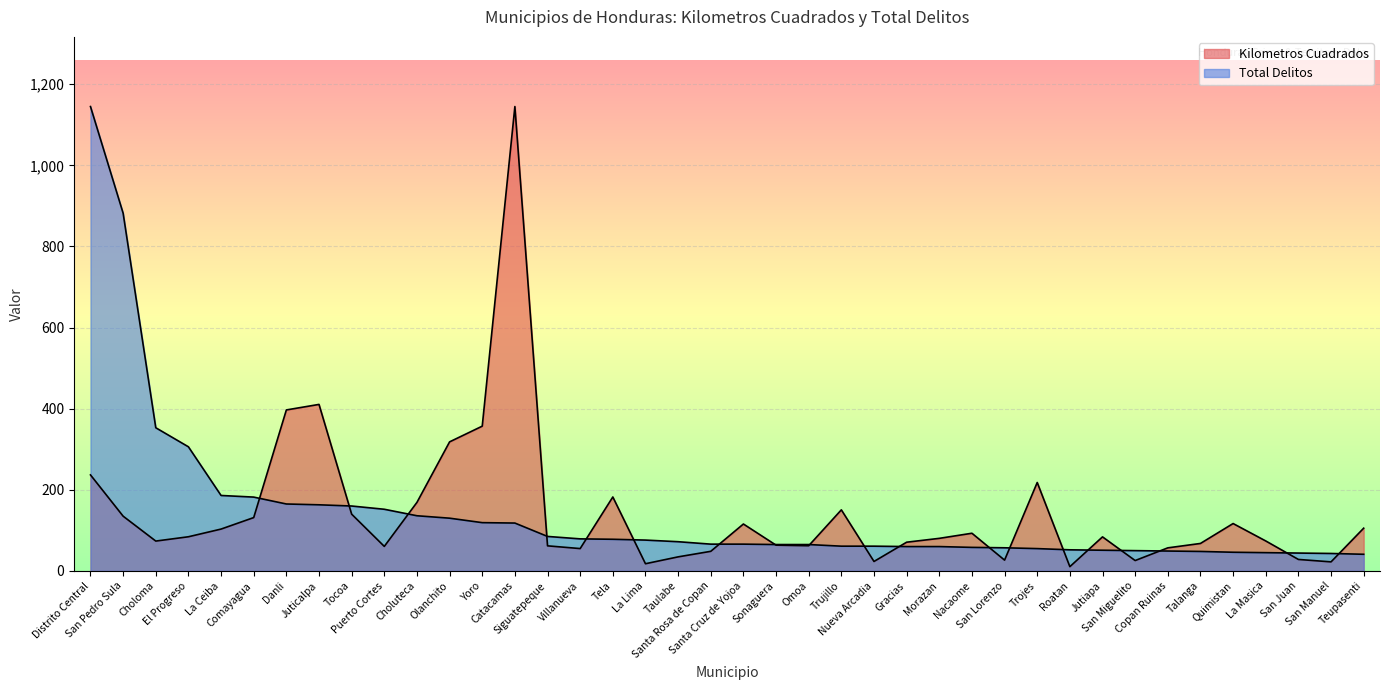

Reading left to right, transcribe all the data shown in this chart.

Kilometros Cuadrados: Distrito Central=236.7	San Pedro Sula=135.0	Choloma=73.6	El Progreso=84.2	La Ceiba=103.2	Comayagua=131.5	Danli=396.9	Juticalpa=410.6	Tocoa=139.9	Puerto Cortes=60.4	Choluteca=169.0	Olanchito=318.2	Yoro=356.9	Catacamas=1145.0	Siguatepeque=61.8	Villanueva=55.1	Tela=182.3	La Lima=17.7	Taulabe=34.6	Santa Rosa de Copan=48.3	Santa Cruz de Yojoa=115.6	Sonaguera=63.5	Omoa=62.1	Trujillo=150.6	Nueva Arcadia=23.3	Gracias=70.8	Morazan=80.3	Nacaome=92.9	San Lorenzo=26.6	Trojes=218.0	Roatan=10.5	Jutiapa=83.9	San Miguelito=25.5	Copan Ruinas=56.9	Talanga=67.7	Quimistan=116.8	La Masica=73.8	San Juan=28.3	San Manuel=22.3	Teupasenti=105.3
Total Delitos: Distrito Central=1145.0	San Pedro Sula=882.0	Choloma=353.0	El Progreso=306.0	La Ceiba=186.0	Comayagua=182.0	Danli=165.0	Juticalpa=163.0	Tocoa=160.0	Puerto Cortes=152.0	Choluteca=136.0	Olanchito=130.0	Yoro=119.0	Catacamas=118.0	Siguatepeque=85.0	Villanueva=79.0	Tela=78.0	La Lima=76.0	Taulabe=72.0	Santa Rosa de Copan=66.0	Santa Cruz de Yojoa=66.0	Sonaguera=65.0	Omoa=65.0	Trujillo=61.0	Nueva Arcadia=61.0	Gracias=60.0	Morazan=60.0	Nacaome=58.0	San Lorenzo=57.0	Trojes=55.0	Roatan=52.0	Jutiapa=51.0	San Miguelito=50.0	Copan Ruinas=49.0	Talanga=48.0	Quimistan=46.0	La Masica=45.0	San Juan=44.0	San Manuel=43.0	Teupasenti=41.0